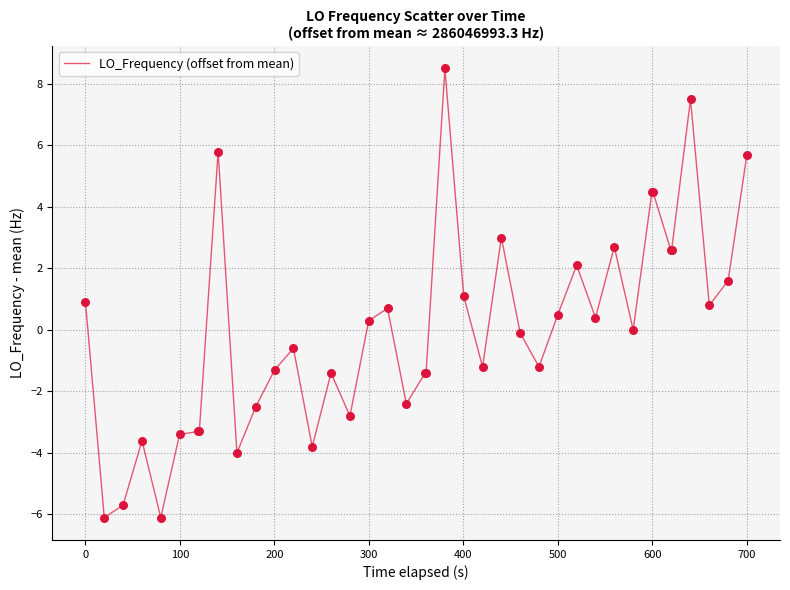

What is the minimum value shown in the chart?

-6.1